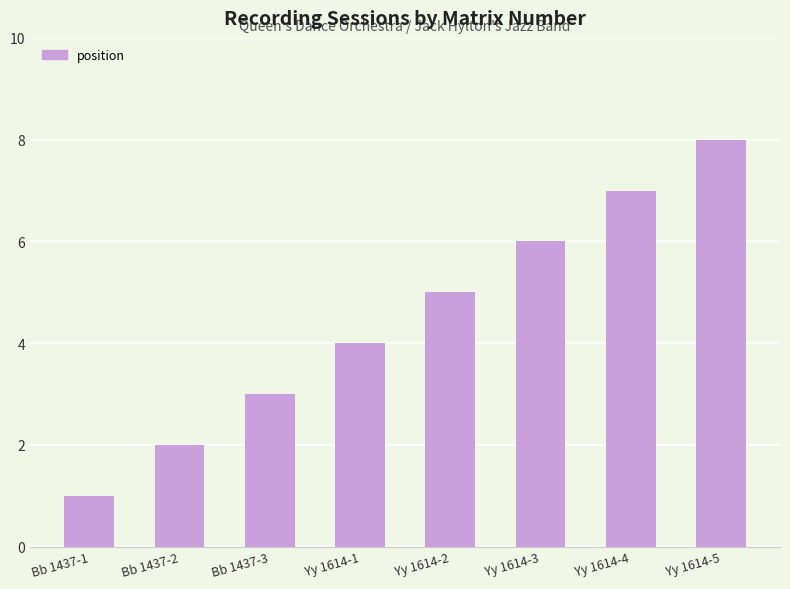

What is the label of the 1st bar from the right?

Yy 1614-5